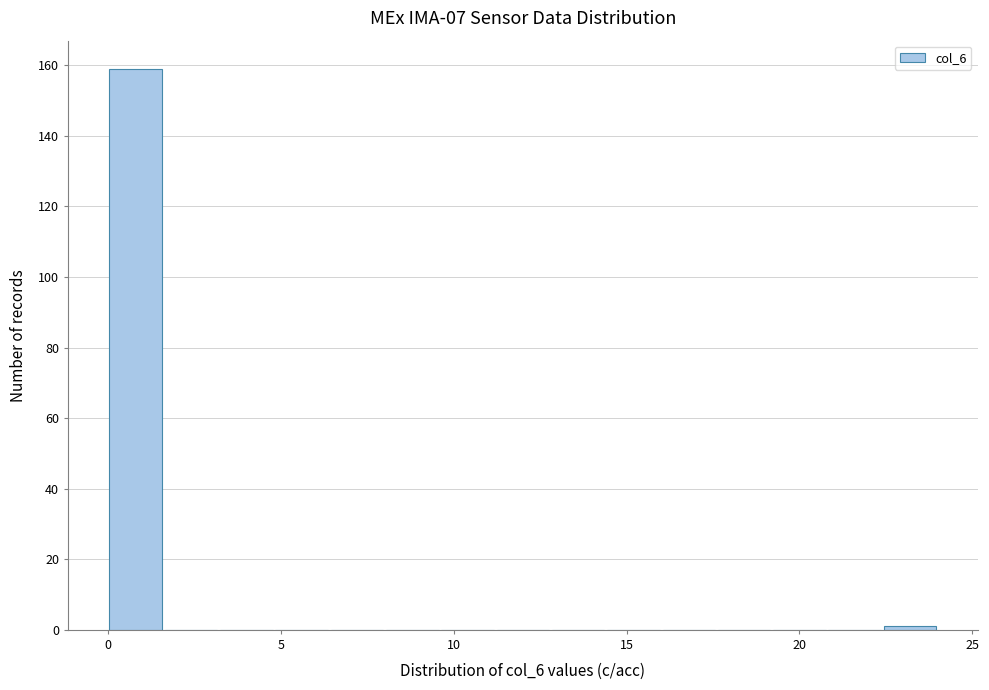

Around what value on the x-axis is the tallest bar? Give the approximate position of its centre, as read against the axis.

1.0